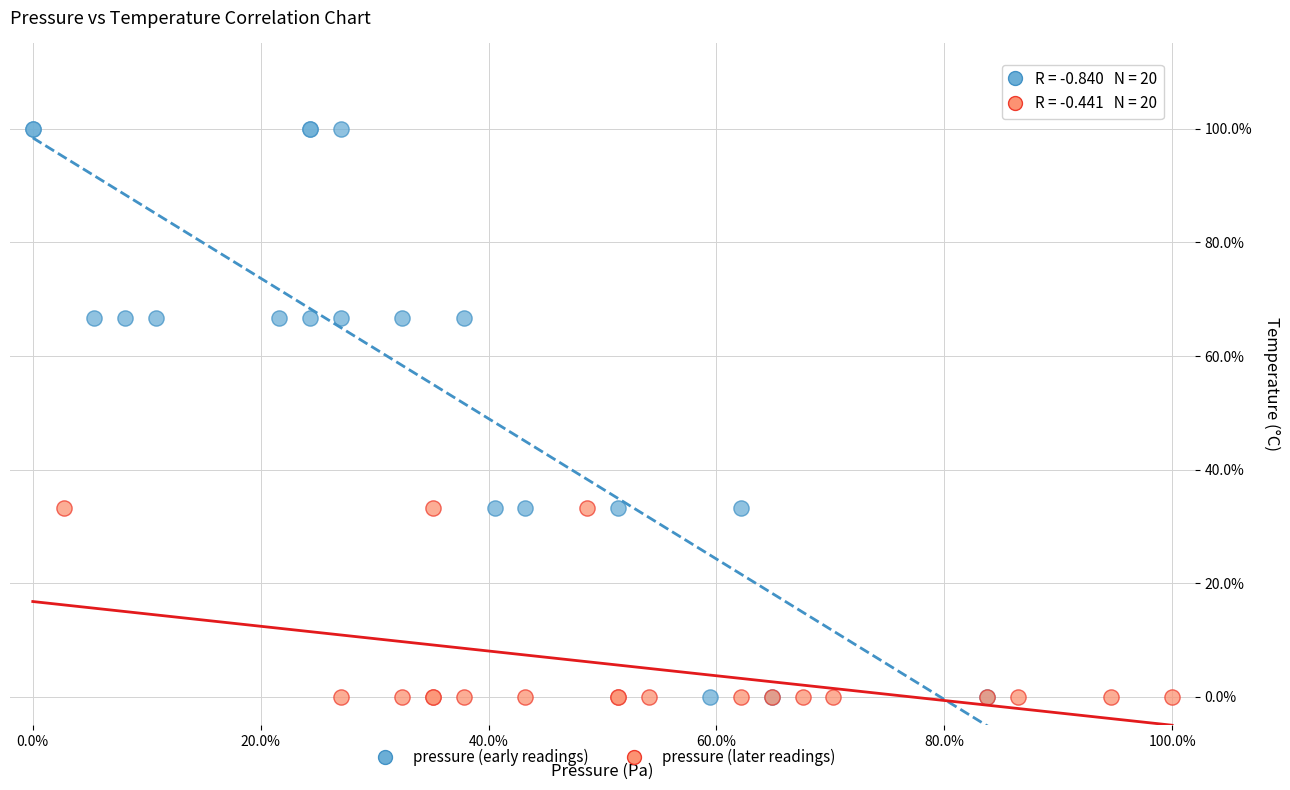

What are all the series names shown in the legend?

pressure (early readings), pressure (later readings)